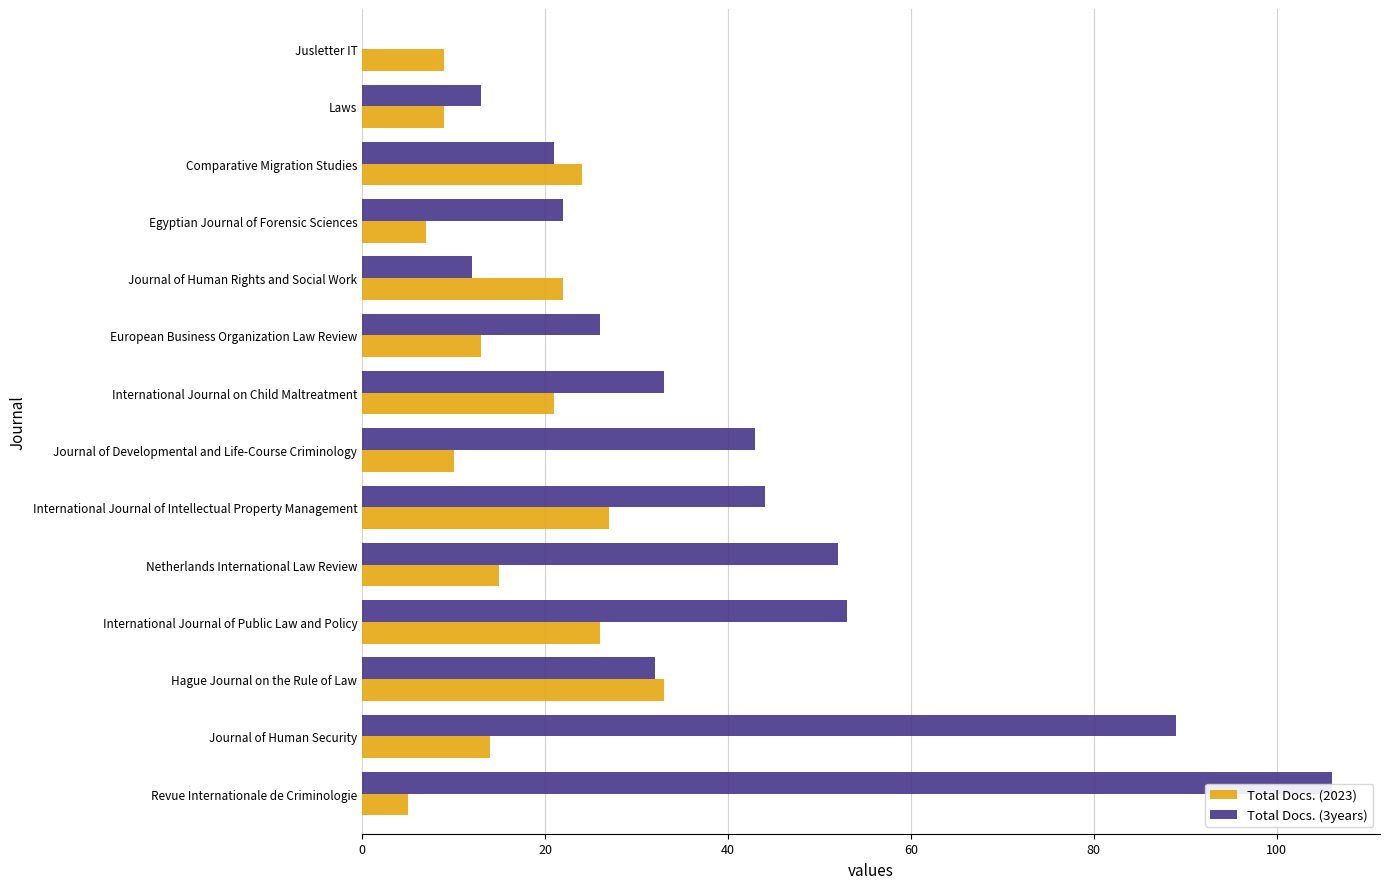

Is it true that Total Docs. (2023) equals 15 at Netherlands International Law Review?

True